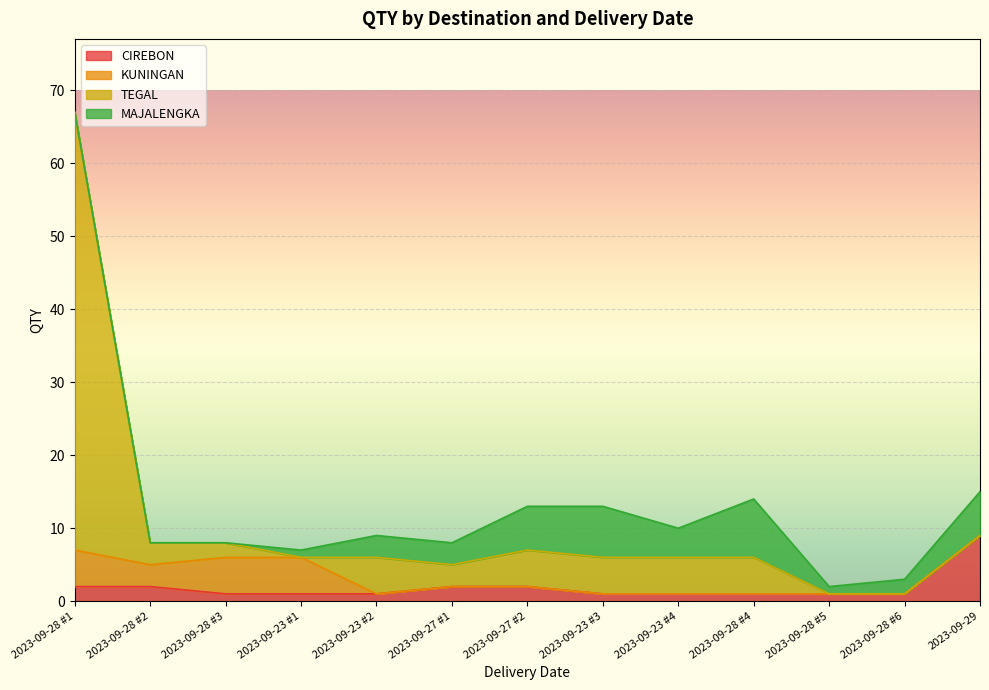

What is the greatest value displayed?

67